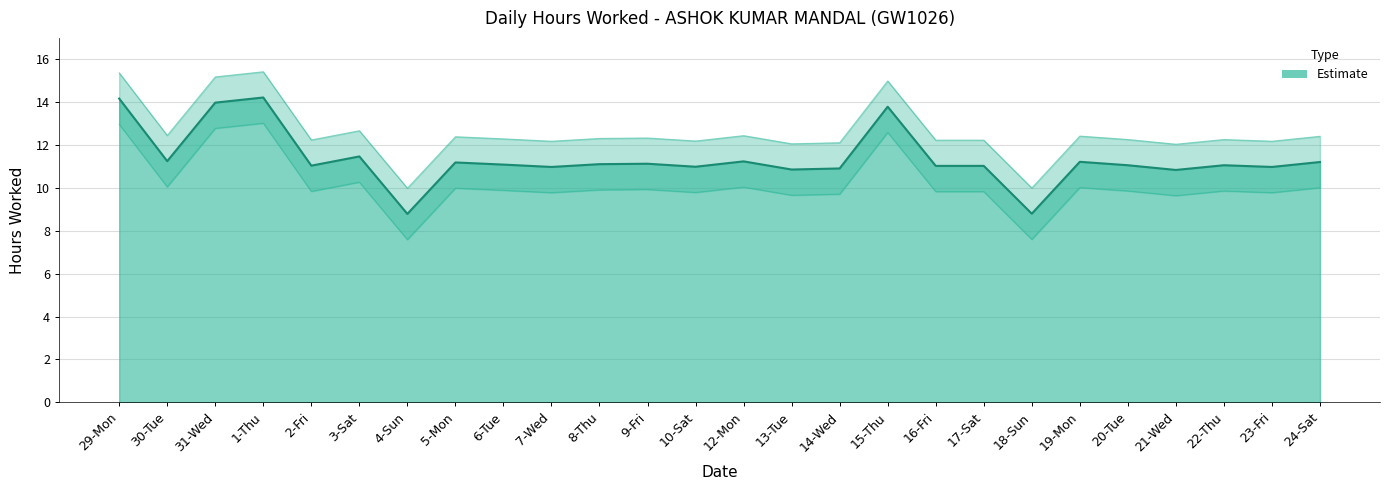

What is the change in value from 4-Sun to 24-Sat?

+2.4